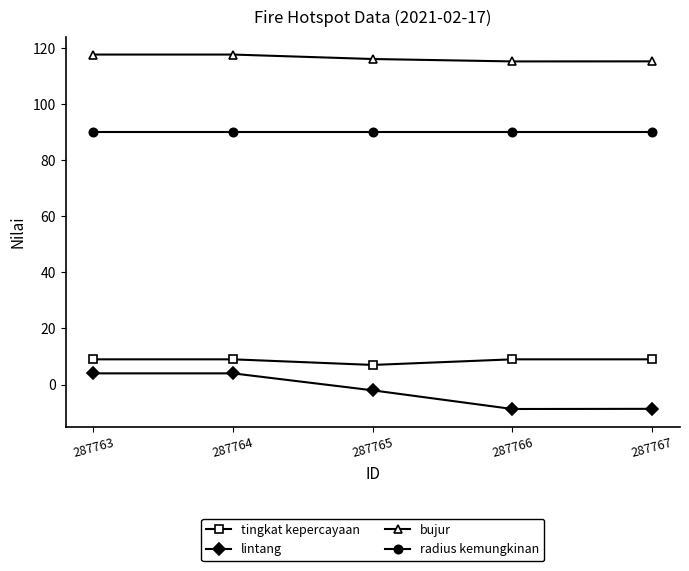

Is this an area chart (filled region under the line)?

No